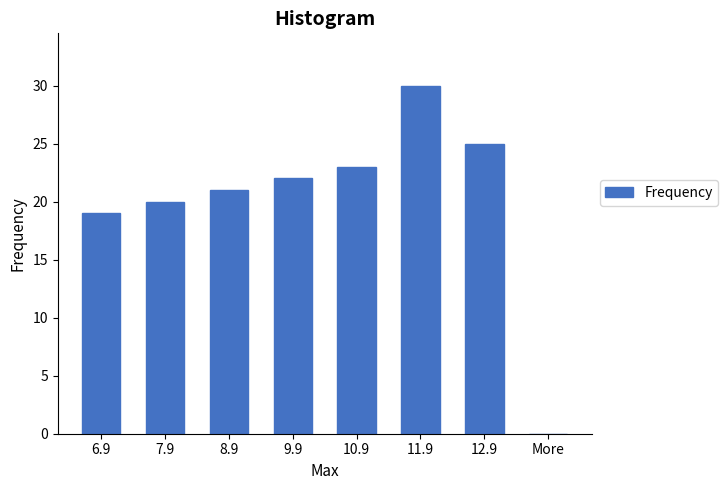

Reading right to left, extract all data points from this chart.

More=0	12.9=25	11.9=30	10.9=23	9.9=22	8.9=21	7.9=20	6.9=19